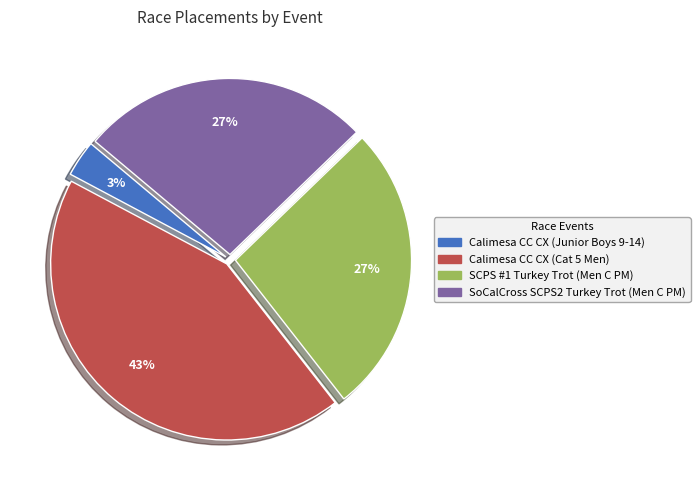

To the nearest percent, what percentage of the pie is Calimesa CC CX (Cat 5 Men)?

43%